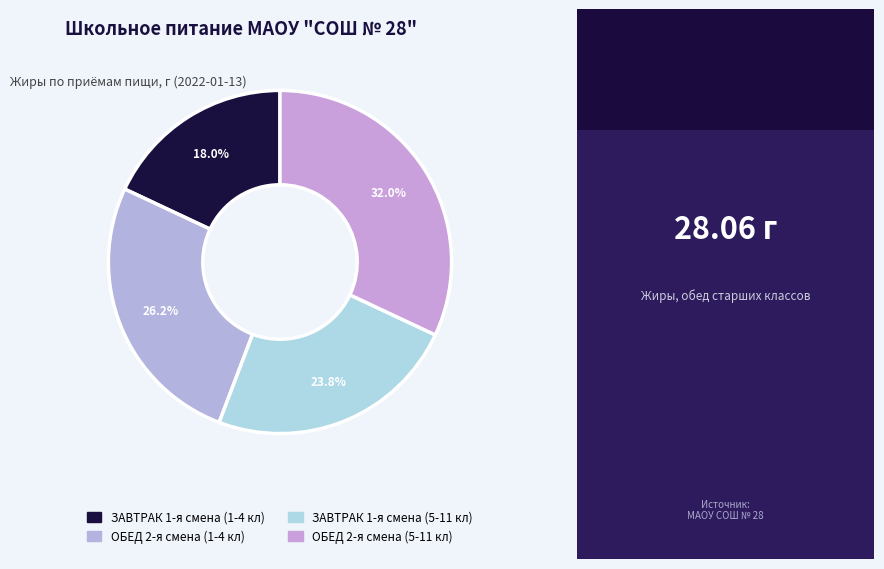

What is the ratio of the value at ОБЕД 2-я смена (1-4 кл) to the value at ОБЕД 2-я смена (5-11 кл)?

0.8